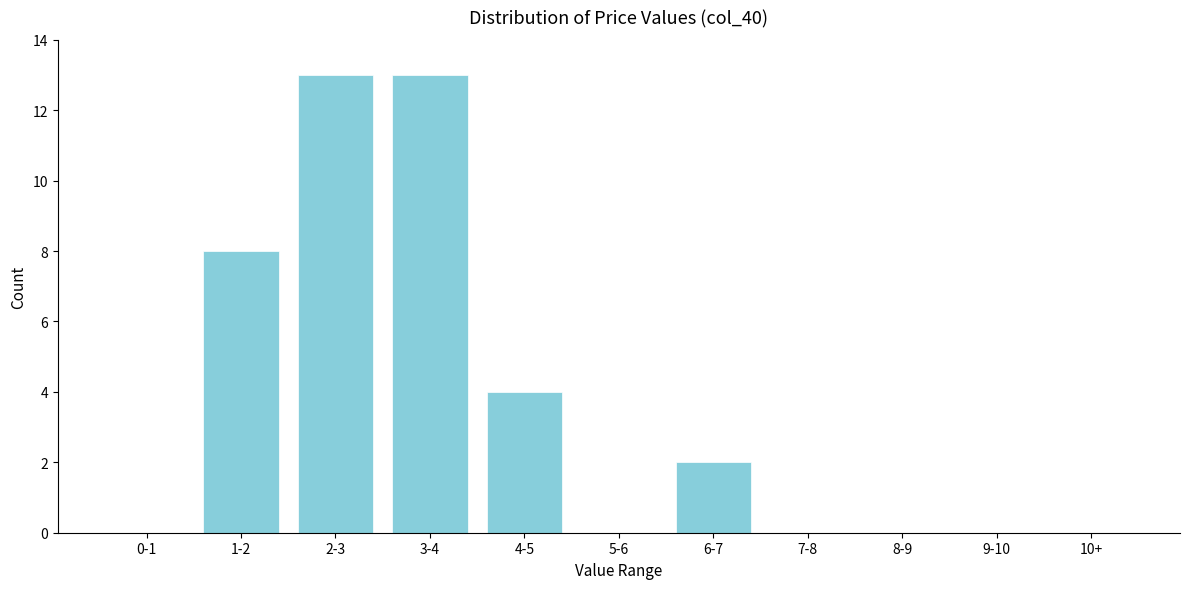

Reading left to right, extract all data points from this chart.

0-1=0	1-2=8	2-3=13	3-4=13	4-5=4	5-6=0	6-7=2	7-8=0	8-9=0	9-10=0	10+=0